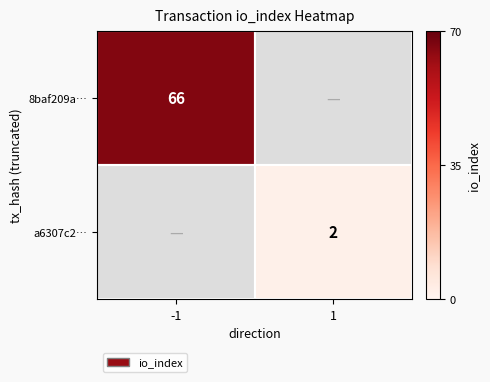

What is the smallest value displayed?

2.0